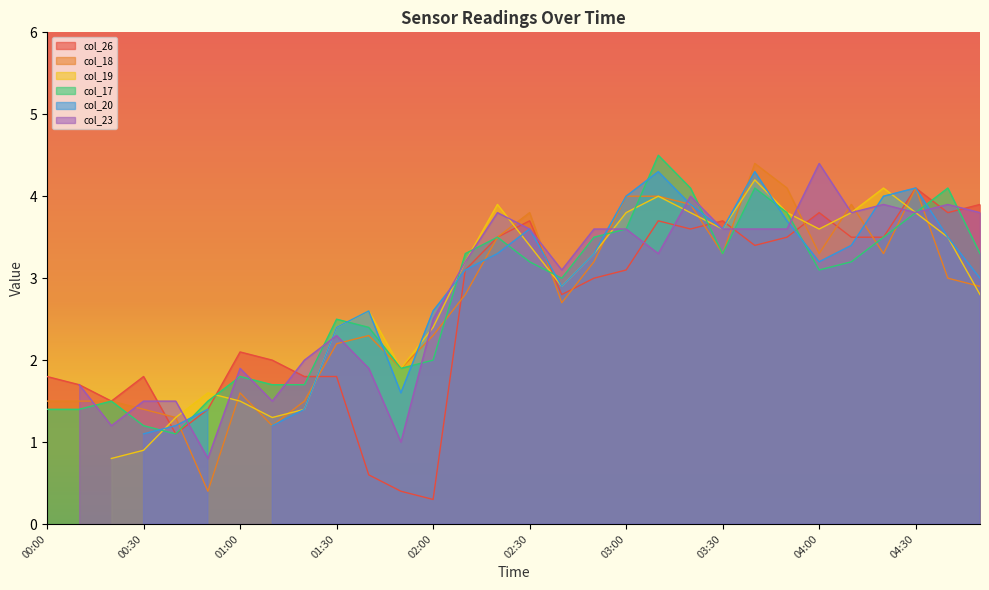

What is the maximum value for col_26?

4.1